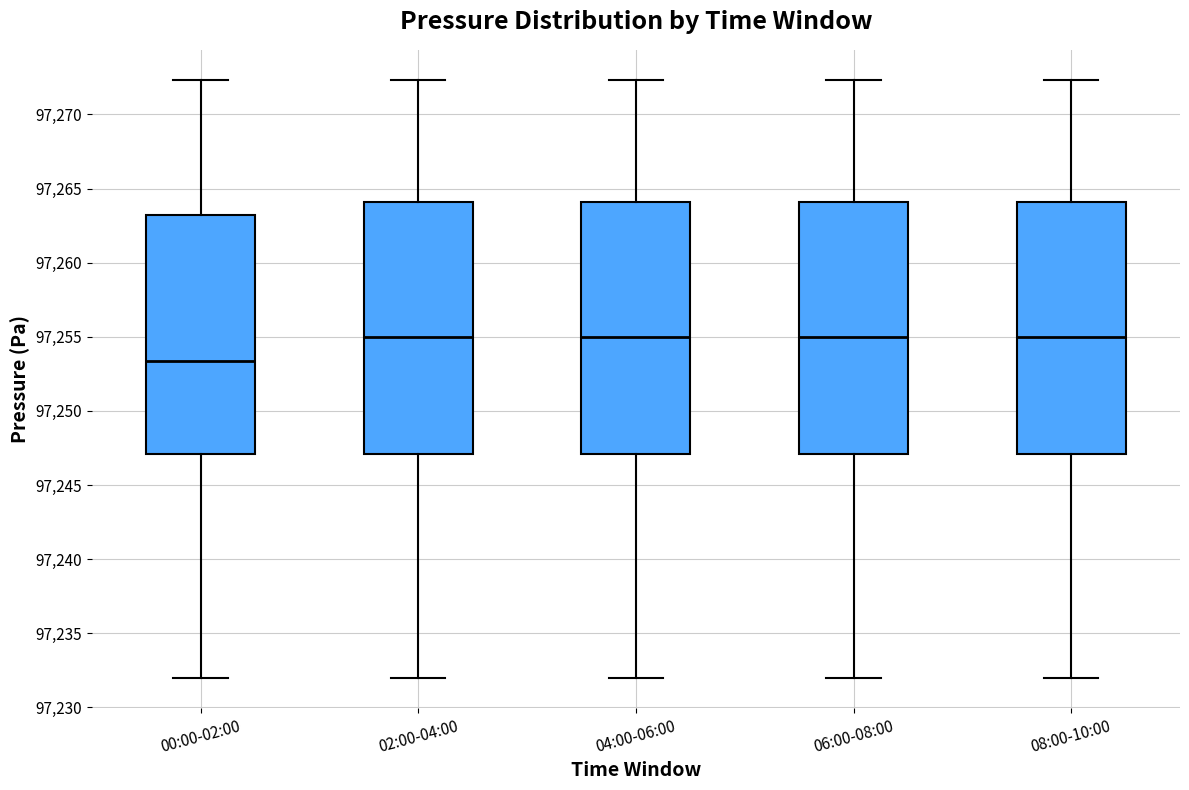

Reading left to right, read every box against the y-axis: the position of its median line, the range the box covers, and the ends of its whiskers. The values are not printed on the chart, so give them approximately, as read against the axis.

00:00-02:00: median 97253.5, box 97247.0 to 97263.0, whiskers 97232.0 to 97272.5
02:00-04:00: median 97255.0, box 97247.0 to 97264.0, whiskers 97232.0 to 97272.5
04:00-06:00: median 97255.0, box 97247.0 to 97264.0, whiskers 97232.0 to 97272.5
06:00-08:00: median 97255.0, box 97247.0 to 97264.0, whiskers 97232.0 to 97272.5
08:00-10:00: median 97255.0, box 97247.0 to 97264.0, whiskers 97232.0 to 97272.5